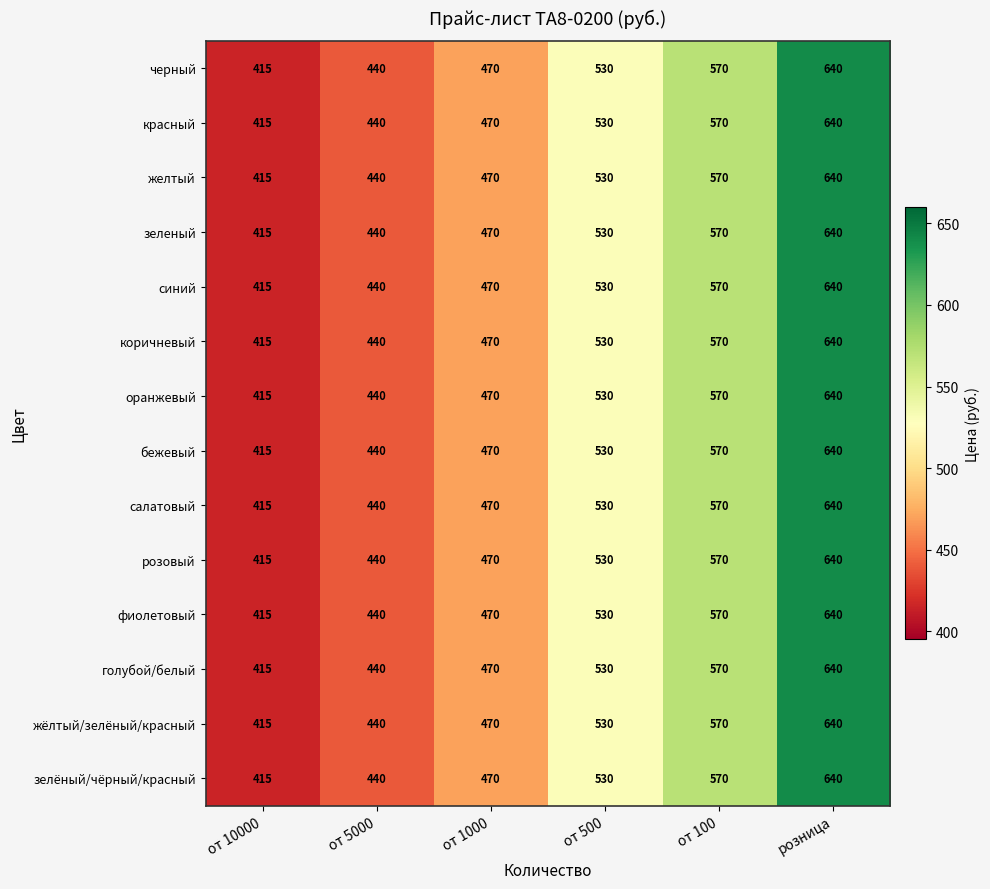

The розовый series shows 470 at от 1000. True or false?

True